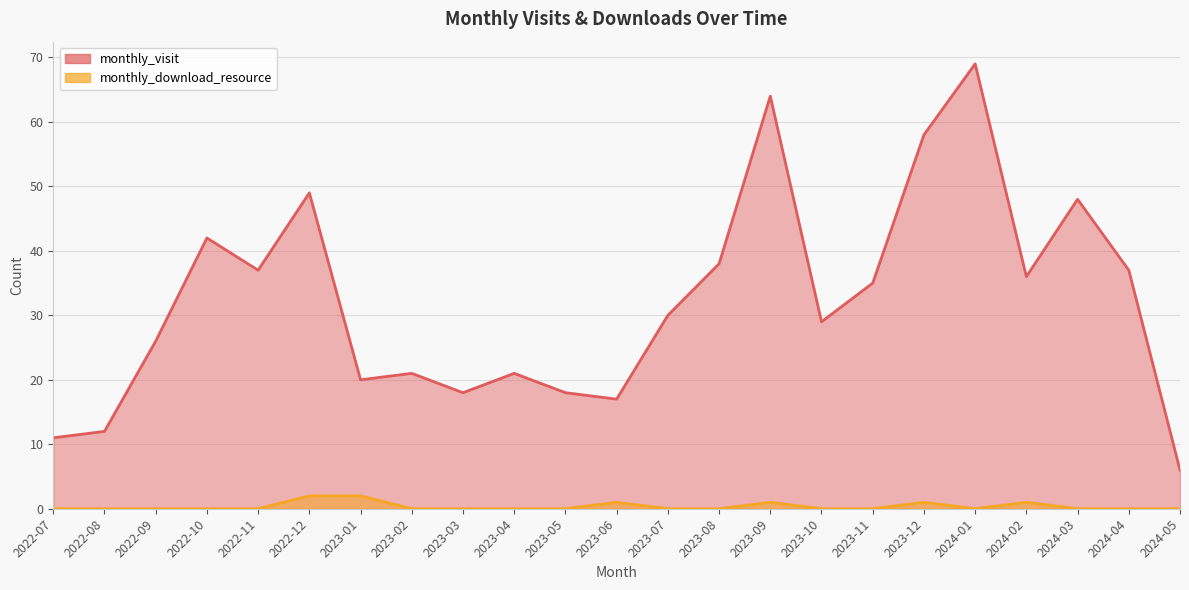

Count the number of categories in the chart.

23